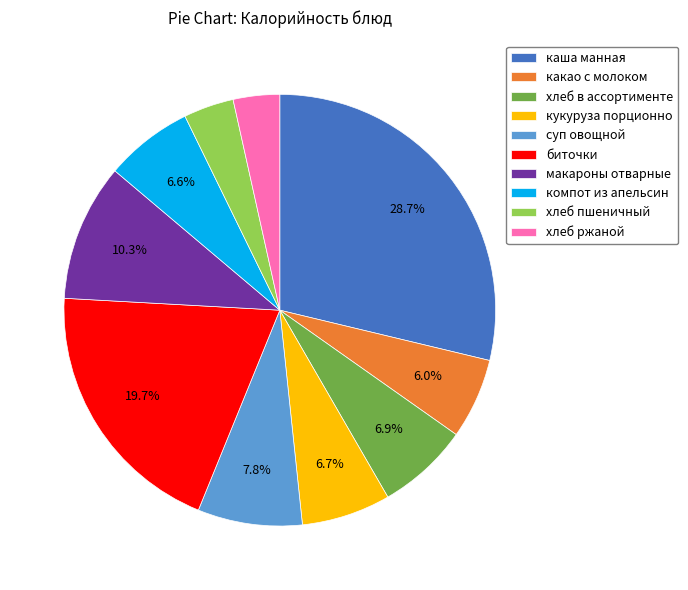

Count the number of slices in the pie.

10